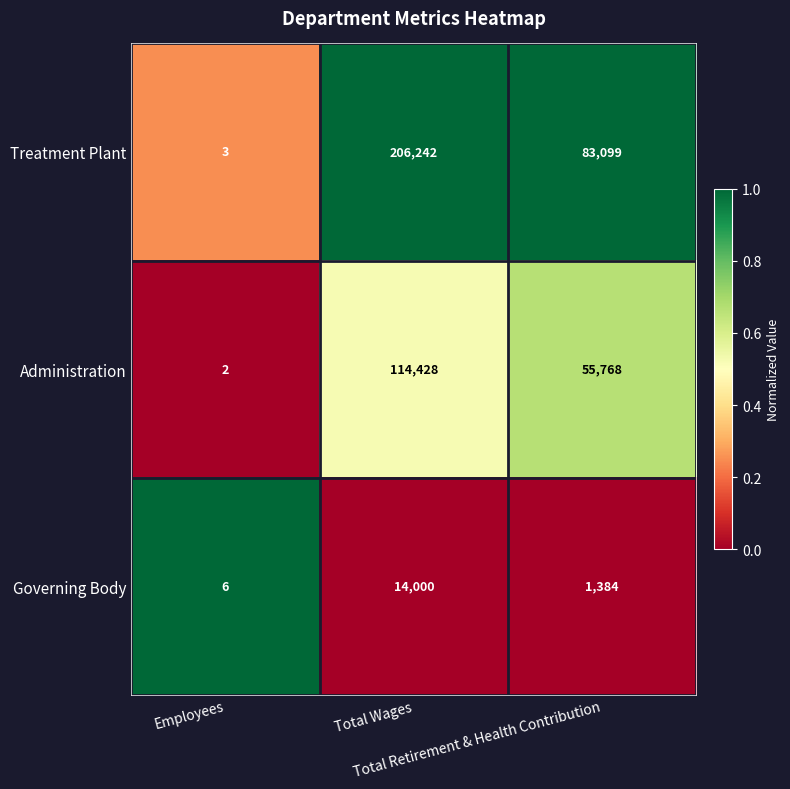

Which series has the largest range (max minus min)?

Treatment Plant